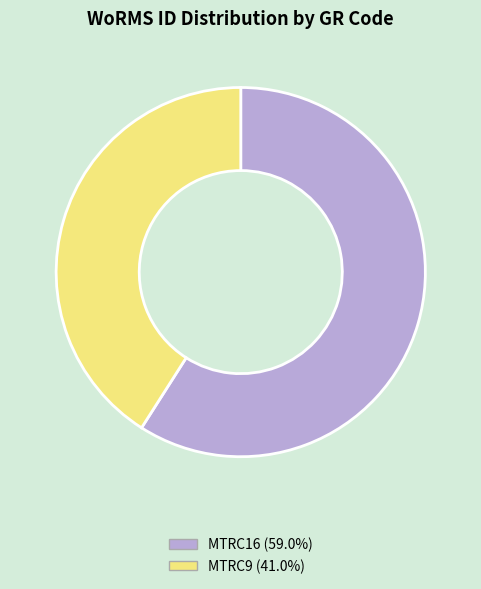

Which category has the biggest portion of the pie?

MTRC16